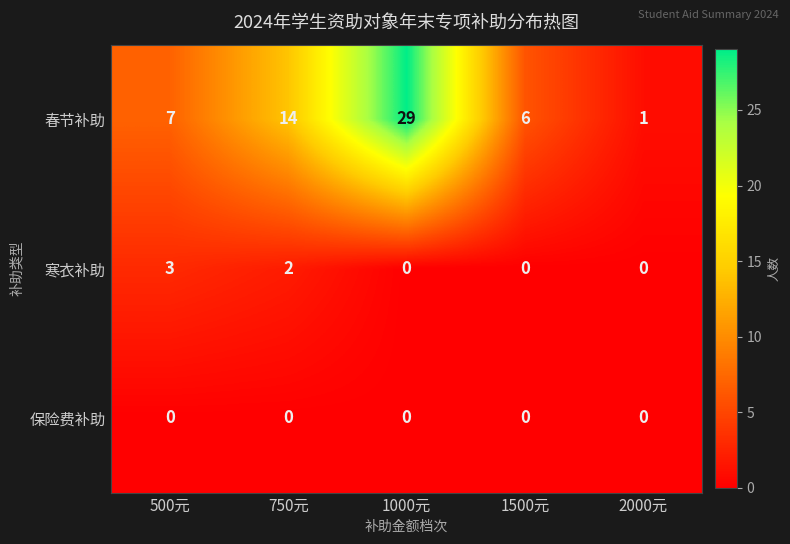

How many distinct data groups are displayed?

3